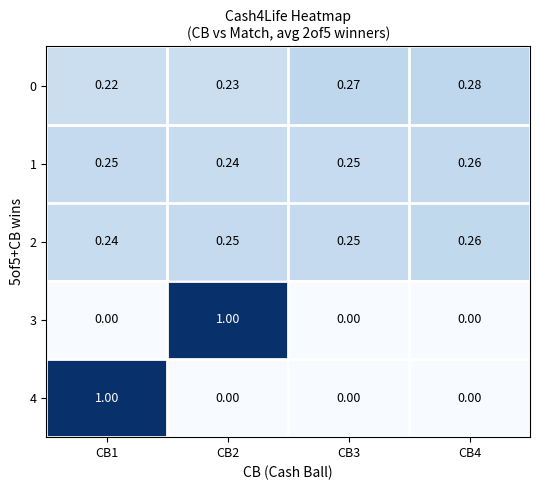

Is the value of 0 at CB1 greater than the value of 3 at CB1?

Yes